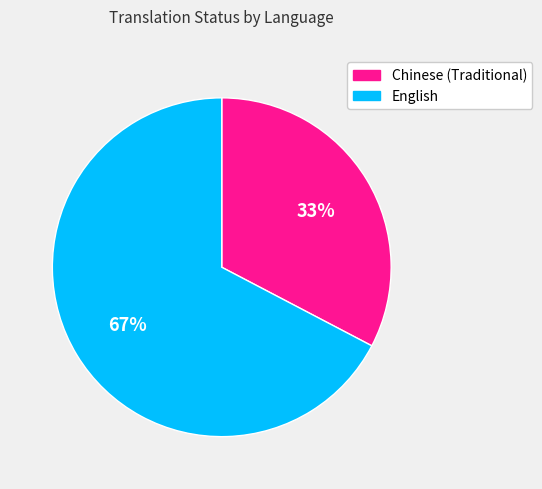

Is the sum of Chinese (Traditional) and English greater than half?

Yes